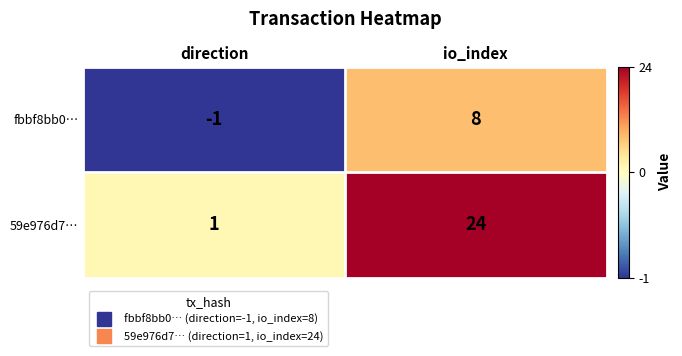

What is the difference between the fbbf8bb0… values at direction and io_index?

9